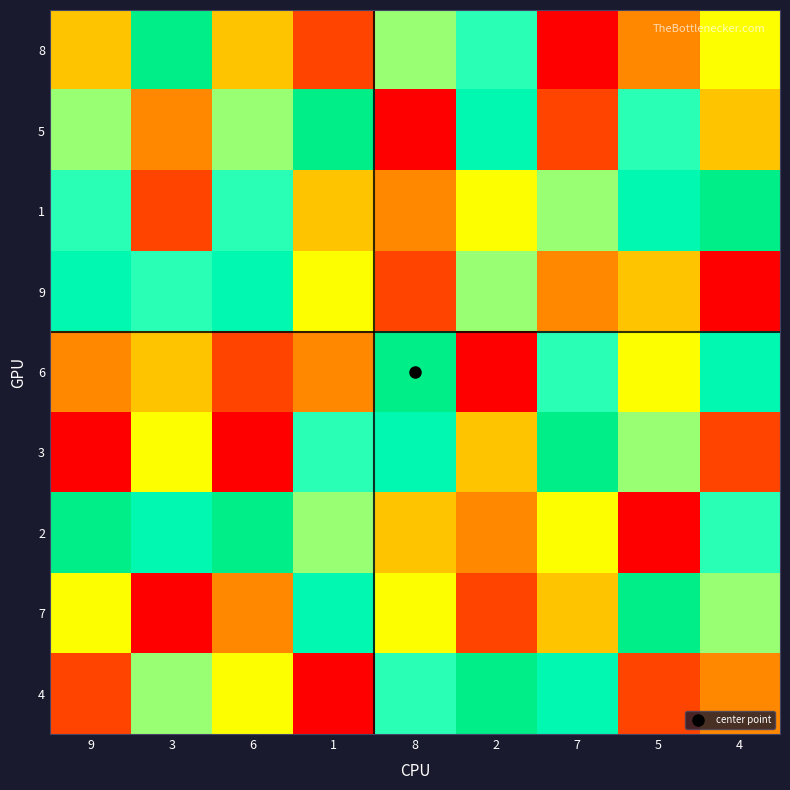

Rank the series by their maximum value, from lowest to highest.

9, 8, 5, 1, 6, 3, 2, 7, 4